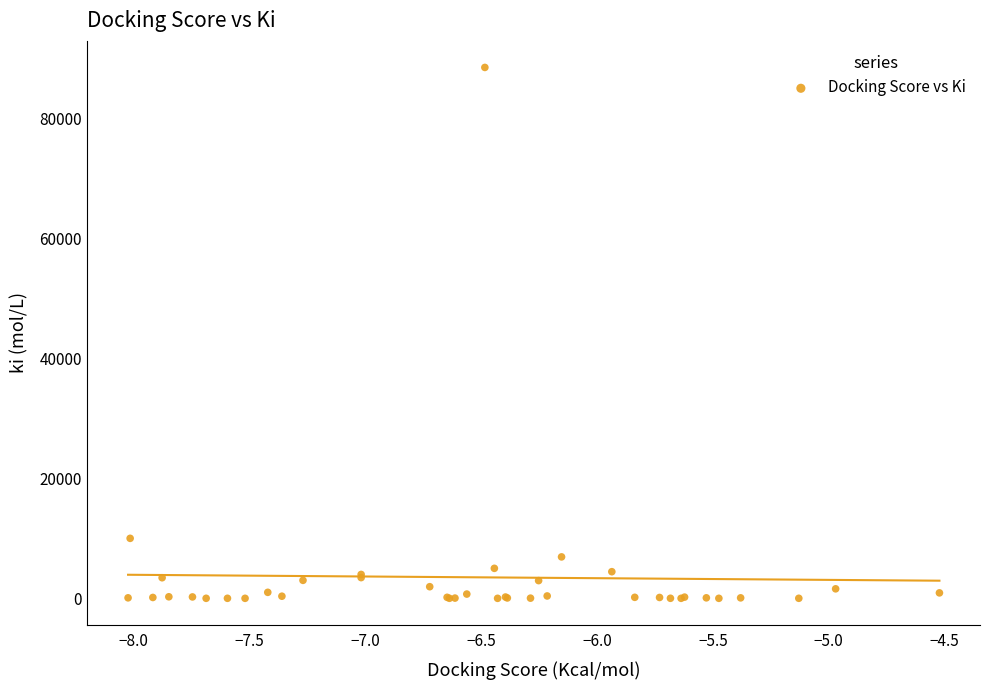

What Y value in the scatter plot is closest to 44250?

10000.0